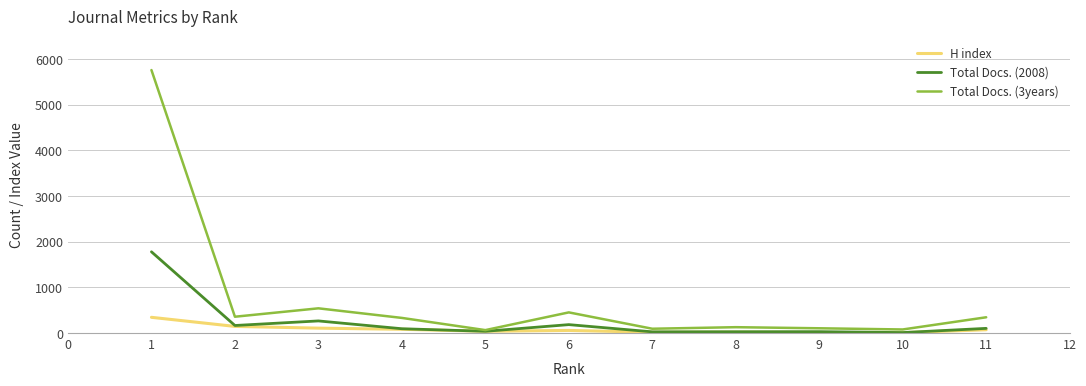

What is the maximum value shown in the chart?

5759